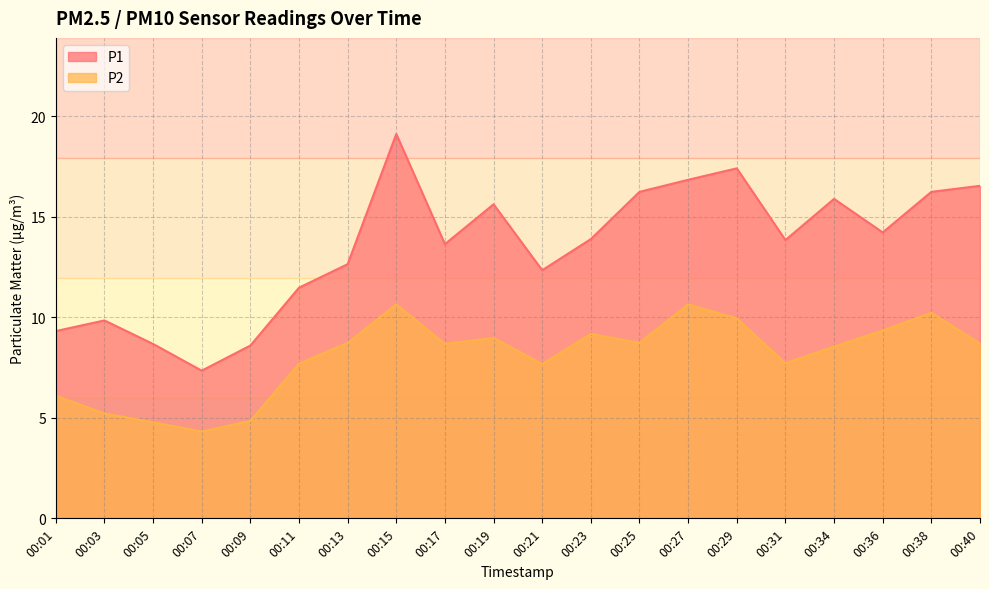

At how many categories does at least one series exceed 16?

6